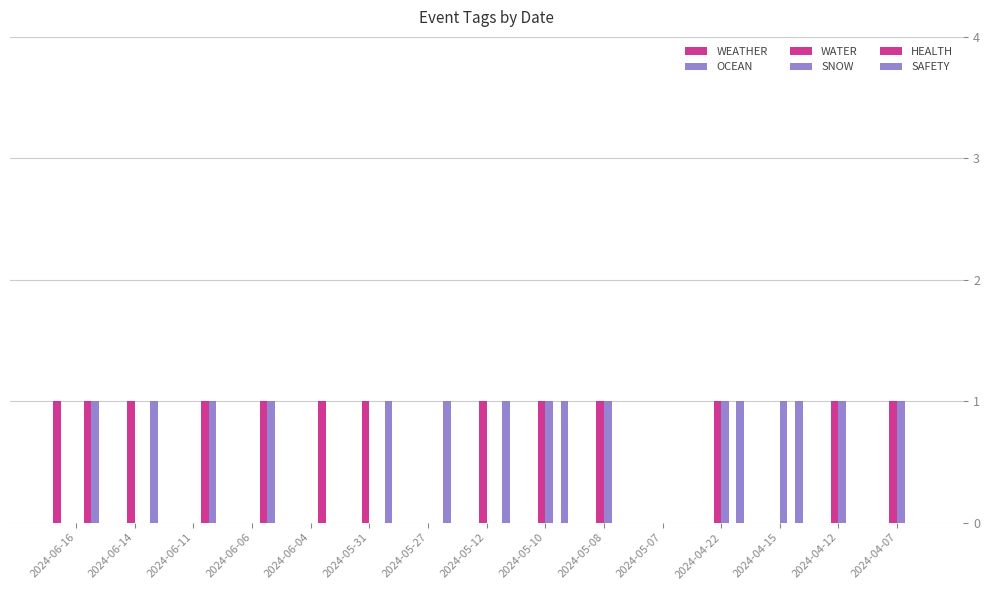

How many distinct data groups are displayed?

5